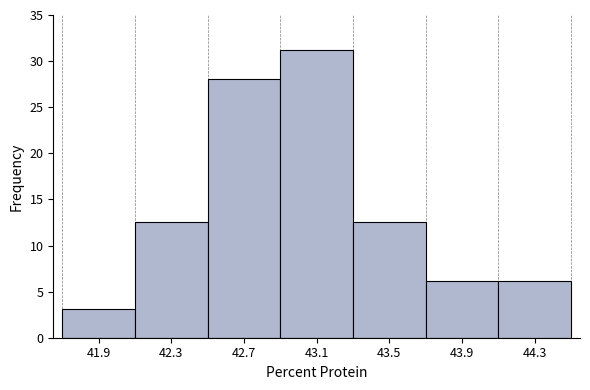

Reading left to right, transcribe this chart: for each bar, give the range it covers on the x-axis and its height. The values are not printed on the chart, so give them approximately, as read against the axis.

41.7 to 42.1: 3.0
42.1 to 42.5: 12.5
42.5 to 42.9: 28.0
42.9 to 43.3: 31.0
43.3 to 43.7: 12.5
43.7 to 44.1: 6.0
44.1 to 44.5: 6.0